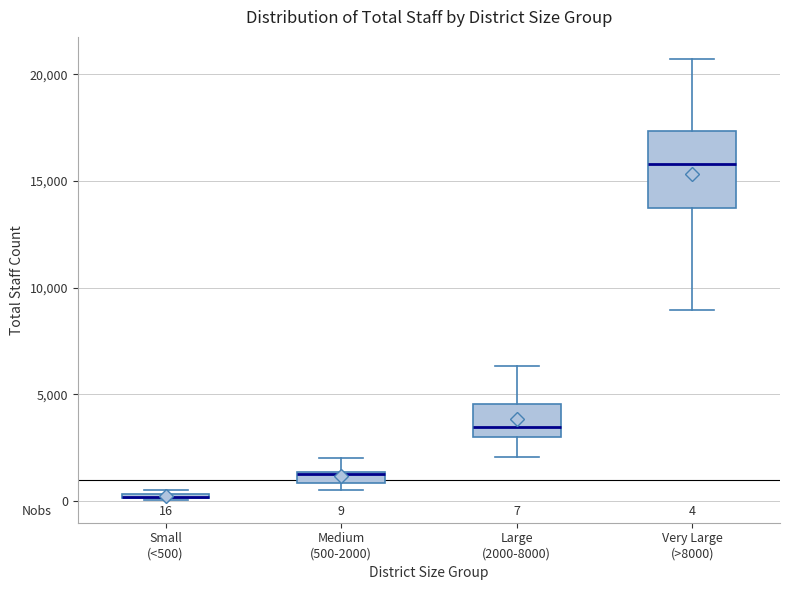

Which box is the tallest, from its lower edge to its upper edge?

Very Large (>8000)